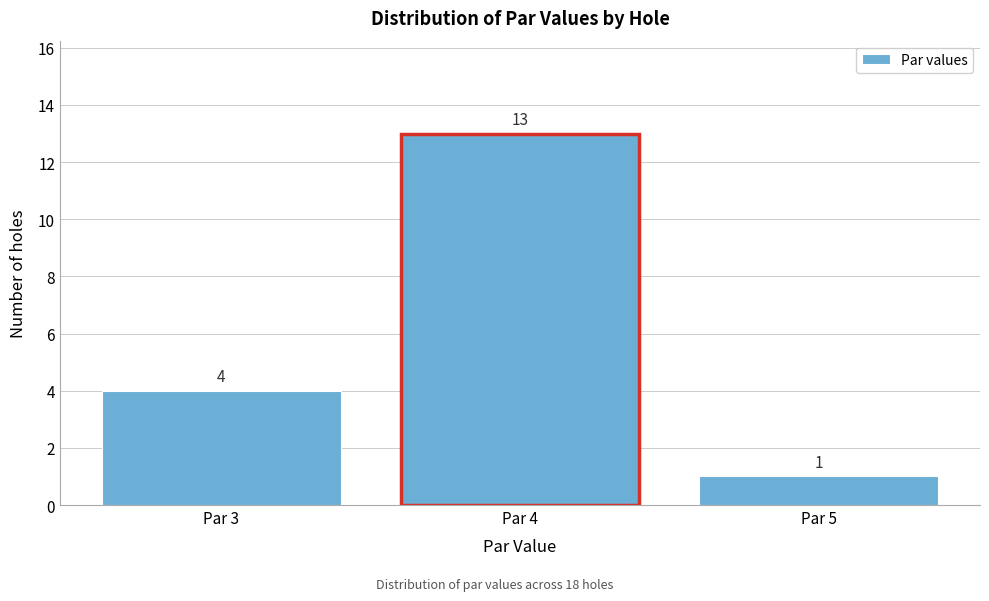

Reading left to right, transcribe all the data shown in this chart.

4	13	1